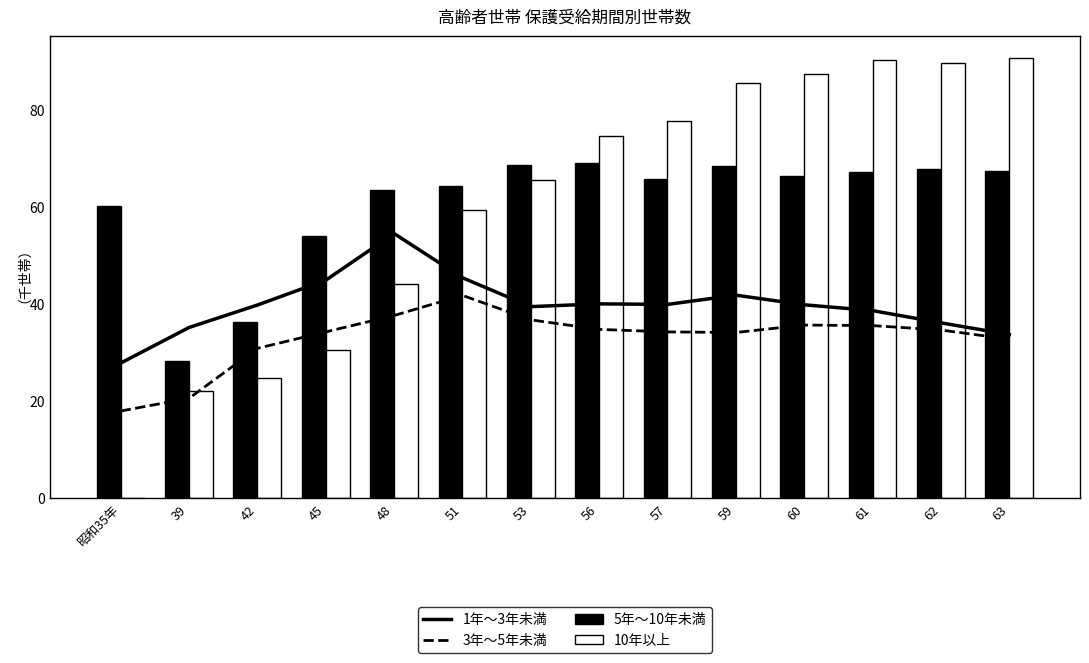

What is the difference between the maximum and minimum values in the 3年～5年未満 series?

23.8